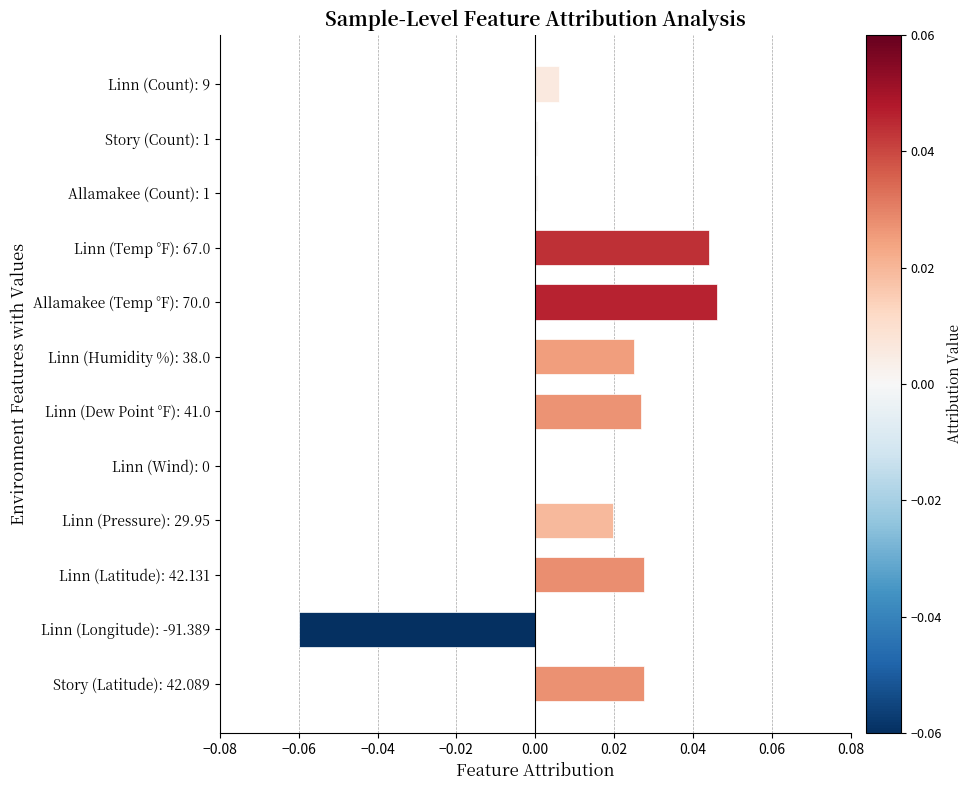

Count the number of data series in this chart.

1